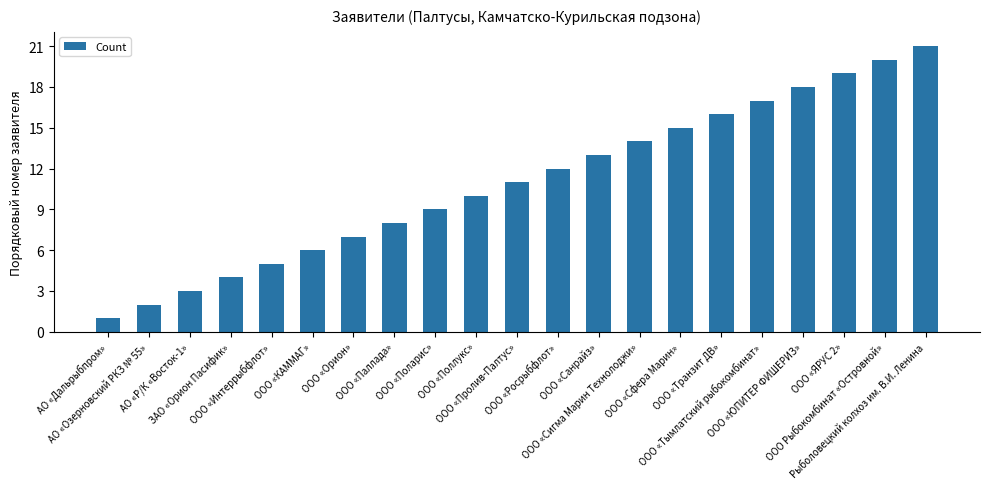

List the labels in order of value, smallest first.

АО «Дальрыбпром», АО «Озерновский РКЗ № 55», АО «Р/К «Восток-1», ЗАО «Орион Пасифик», ООО «Интеррыбфлот», ООО «КАММАГ», ООО «Орион», ООО «Паллада», ООО «Поларис», ООО «Поллукс», ООО «Пролив-Палтус», ООО «Росрыбфлот», ООО «Санрайз», ООО «Сигма Марин Технолоджи», ООО «Сфера Марин», ООО «Транзит ДВ», ООО «Тымлатский рыбокомбинат», ООО «ЮПИТЕР ФИШЕРИЗ», ООО «ЯРУС 2», ООО Рыбокомбинат «Островной», Рыболовецкий колхоз им. В.И. Ленина